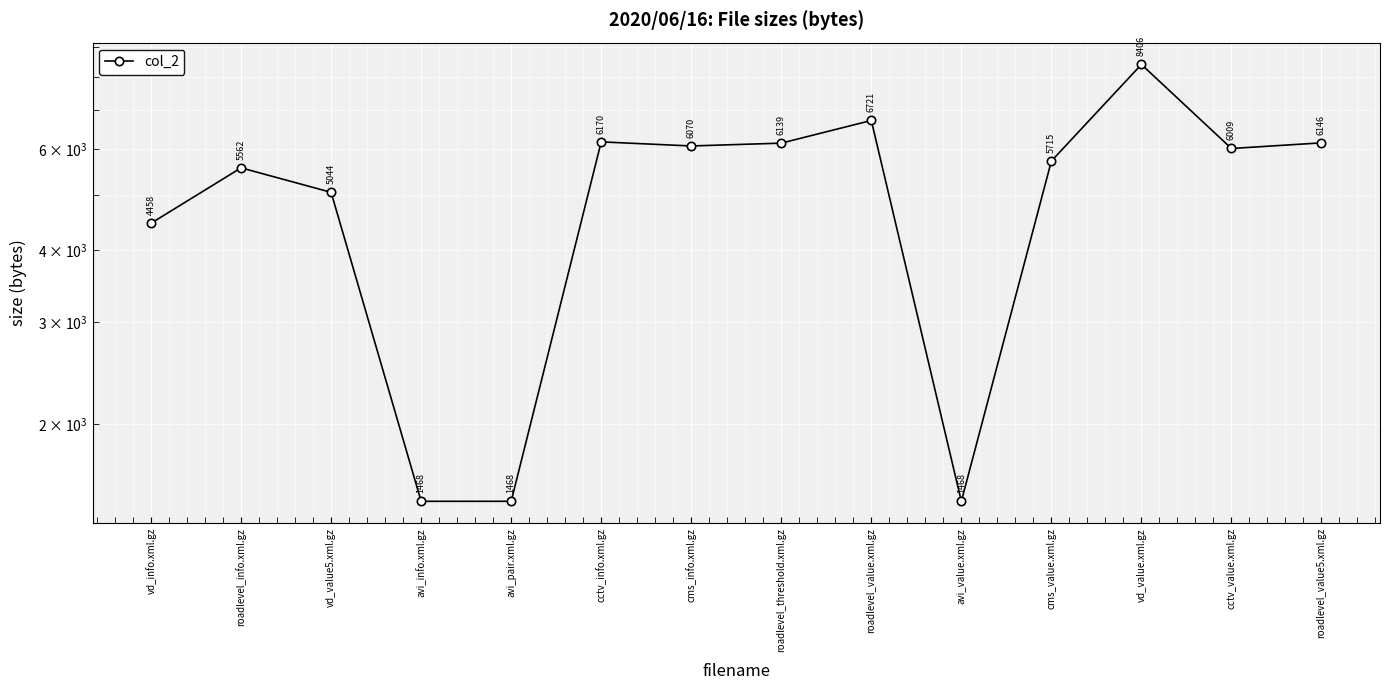

Does the chart display data point markers on the line(s)?

Yes